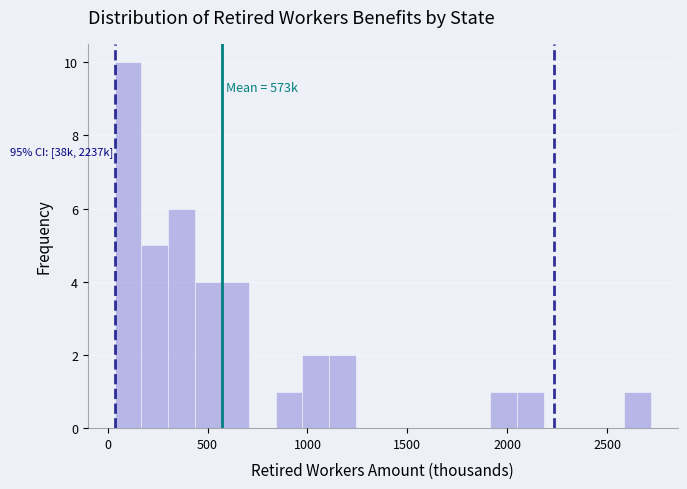

Around what value on the x-axis is the tallest bar? Give the approximate position of its centre, as read against the axis.

100